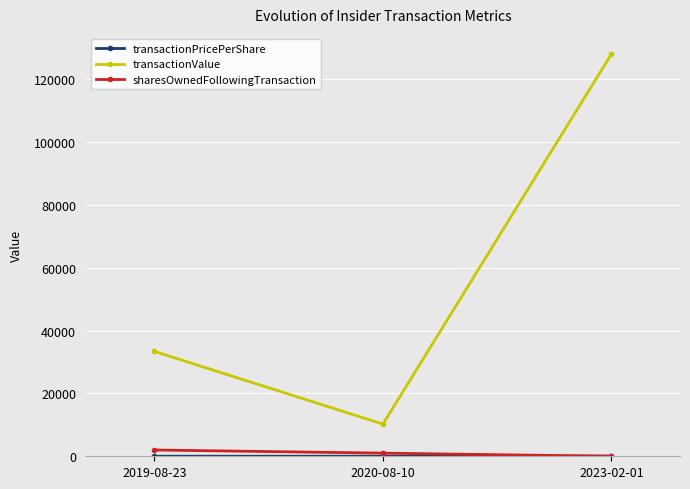

What is the label of the 3rd point from the right?

2019-08-23